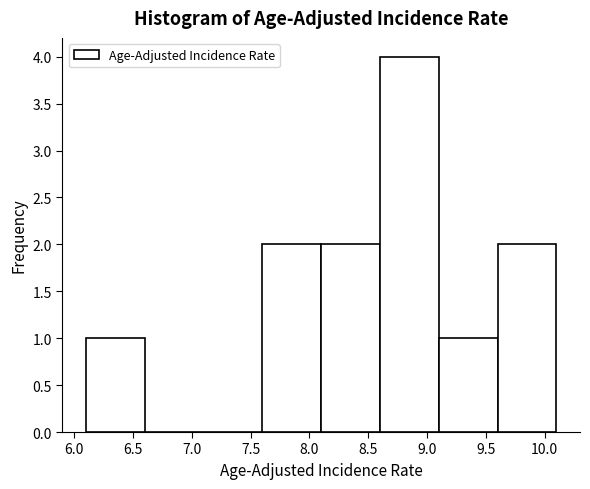

What is the height of the bar covering 8.6 to 9.1 on the x-axis? The values are not printed on the chart, so give them approximately, as read against the axis.

4